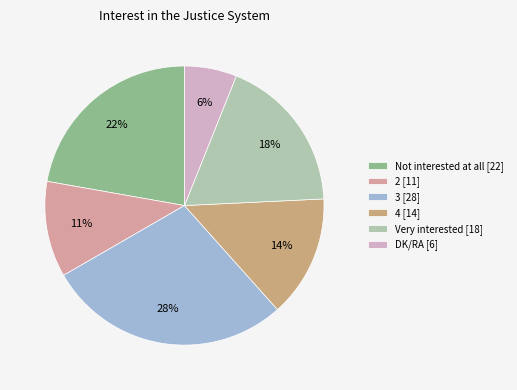

Is it true that 3 is 28% of the pie?

True